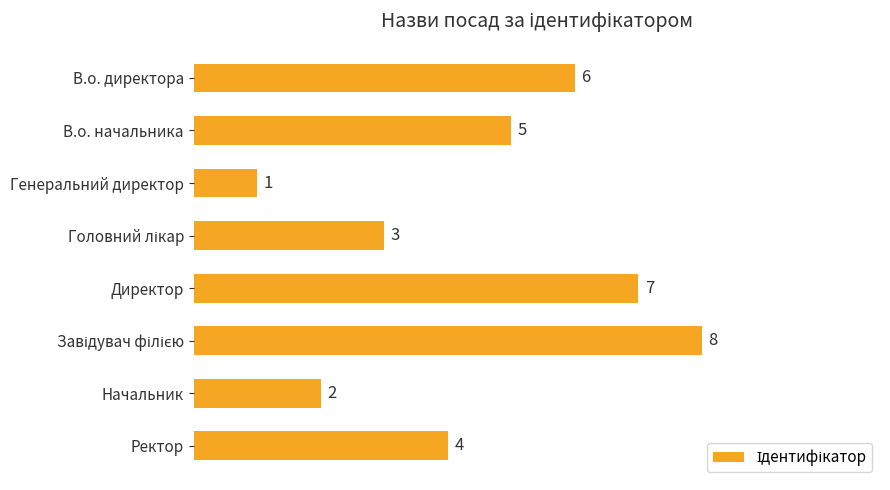

Reading bottom to top, extract all data points from this chart.

4	2	8	7	3	1	5	6